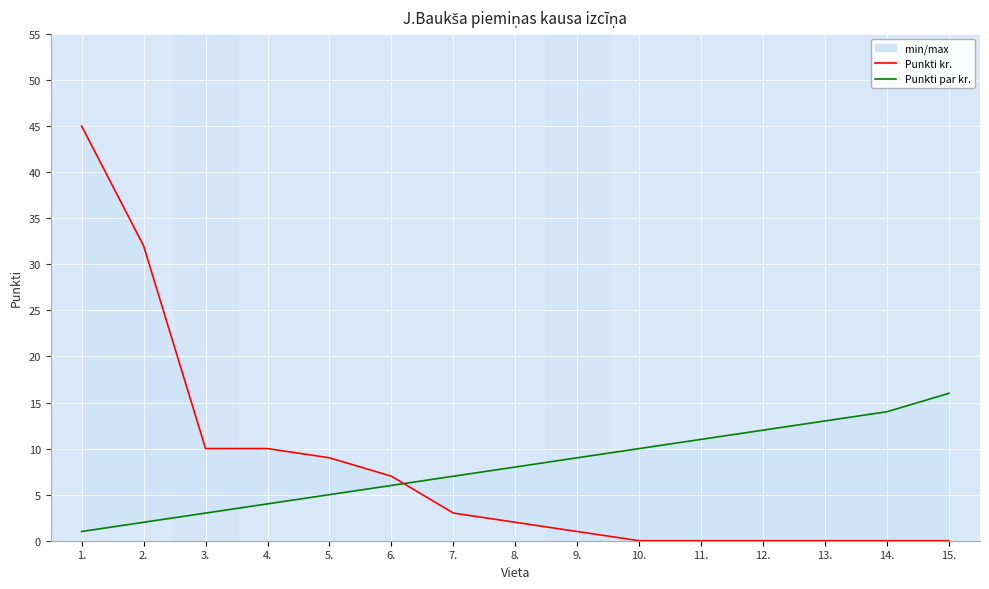

Reading left to right, what are all the values shown in this chart?

Punkti kr.: 1.=45	2.=32	3.=10	4.=10	5.=9	6.=7	7.=3	8.=2	9.=1	10.=0	11.=0	12.=0	13.=0	14.=0	15.=0
Punkti par kr.: 1.=1	2.=2	3.=3	4.=4	5.=5	6.=6	7.=7	8.=8	9.=9	10.=10	11.=11	12.=12	13.=13	14.=14	15.=16